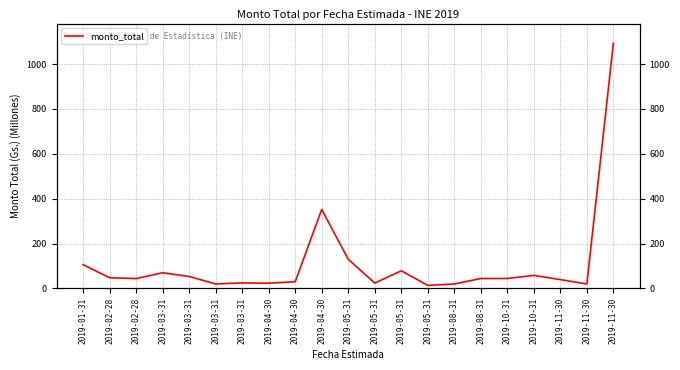

At which category does the chart reach its peak across all series?

2019-11-30